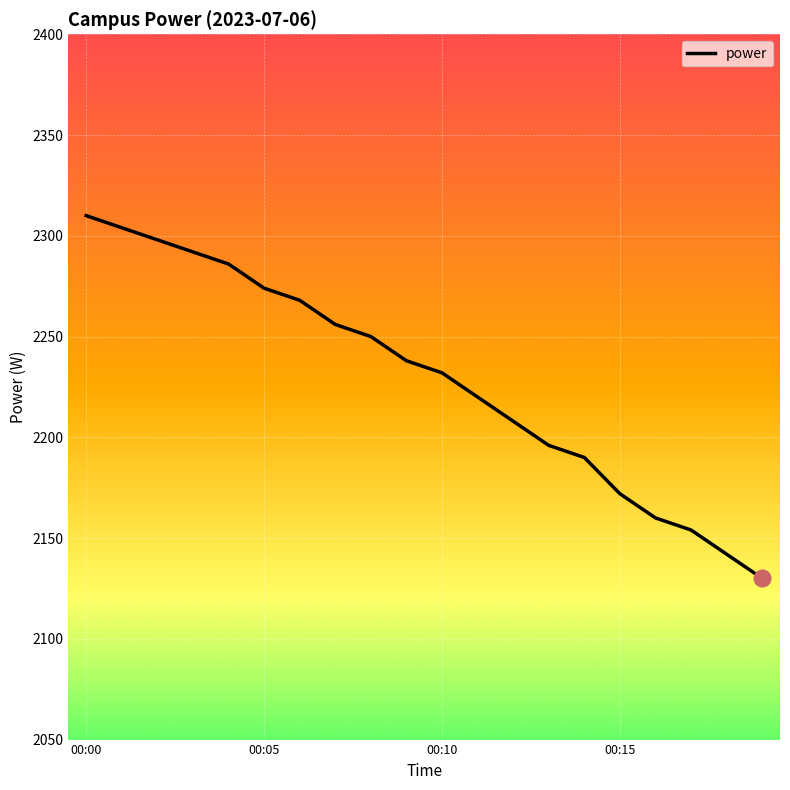

What is the difference between the maximum and minimum values?

180